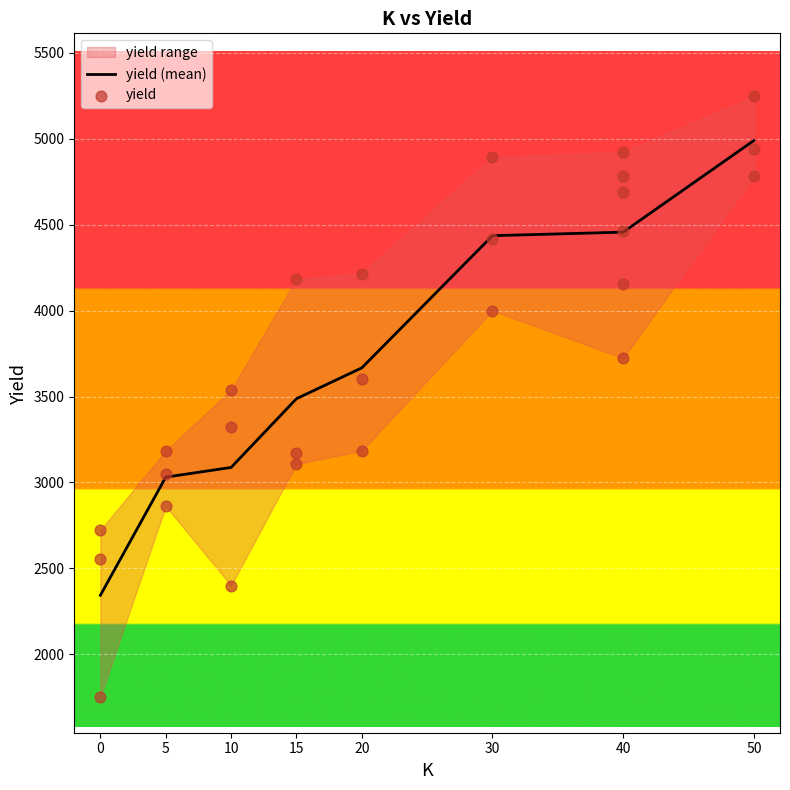

Which has a higher value, 5 or 30?

30